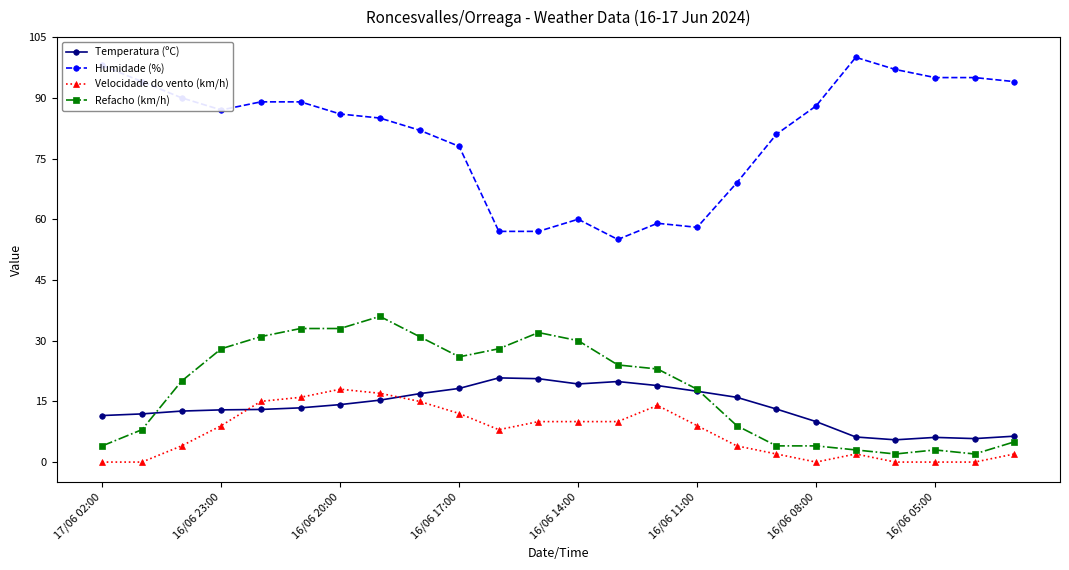

What is the minimum value for Humidade (%)?

55.0